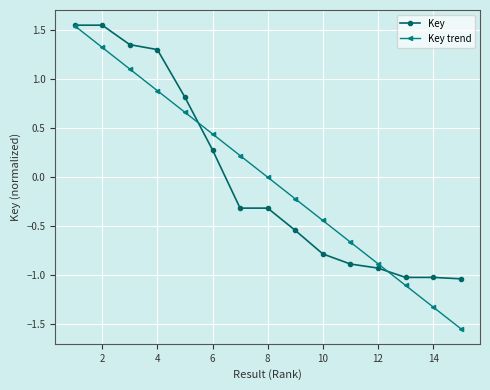

Which series has the widest spread of values?

Key trend